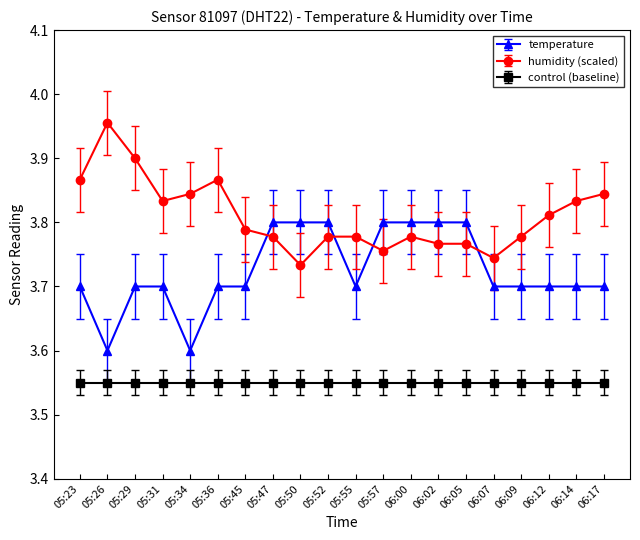

Which series has the largest total across all categories?

humidity (scaled)